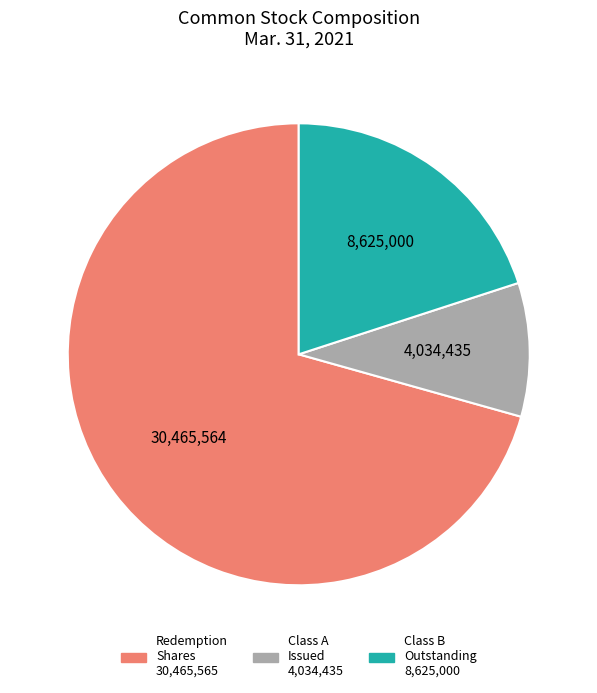

Is there a majority slice in this chart?

Yes